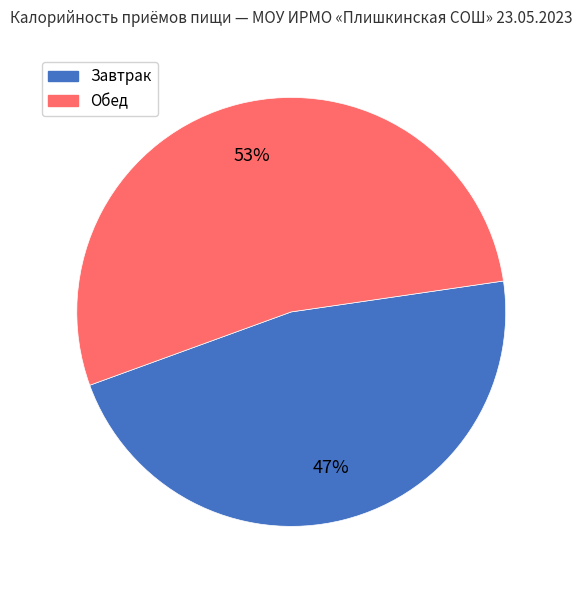

Is there any slice that represents more than half of the pie?

Yes